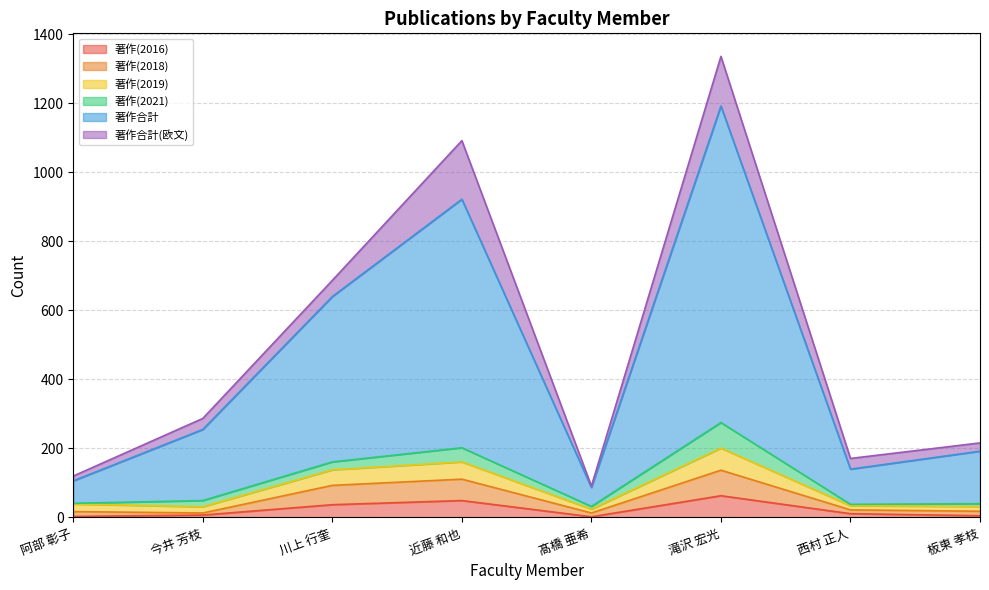

How many lines are shown in the chart?

6